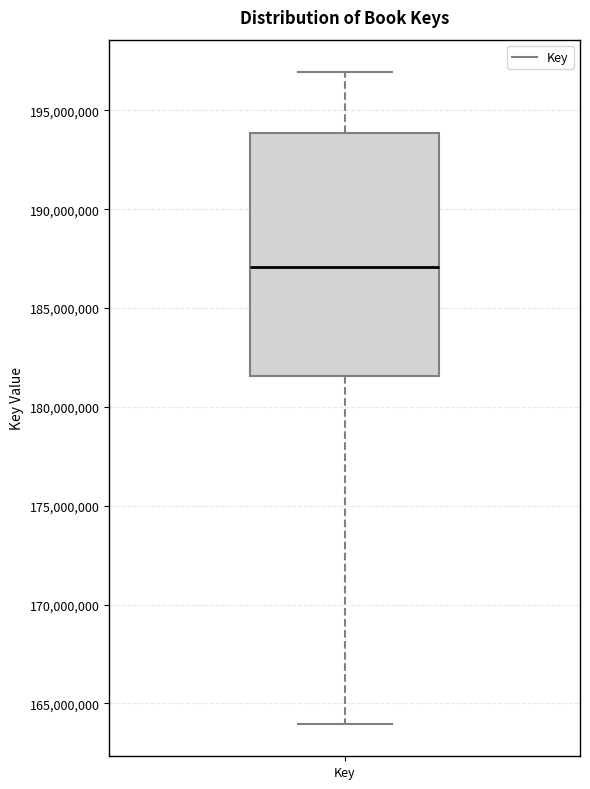

Transcribe this box plot: give where the median line is, the range the box spans, and where the two whiskers end, as read against the y-axis. The values are not printed on the chart, so give them approximately, as read against the axis.

median 187000000, box 181500000 to 194000000, whiskers 164000000 to 197000000